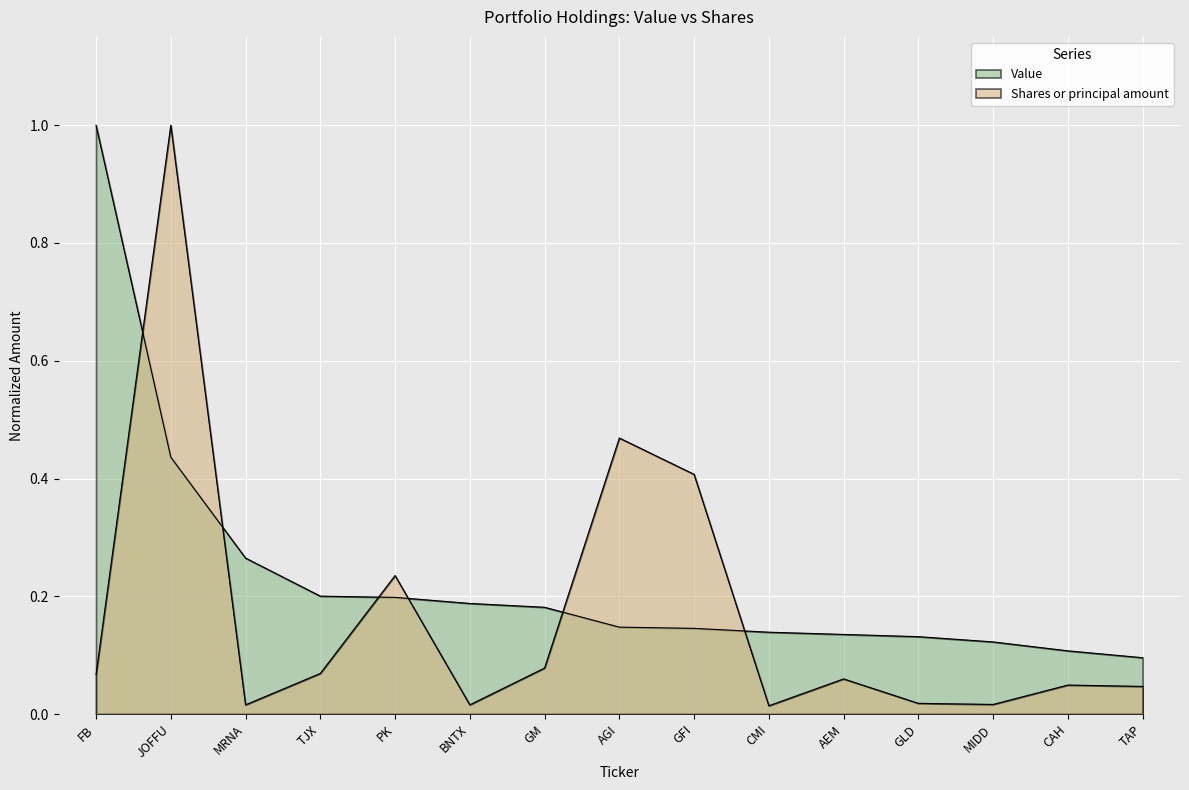

Count the number of categories in the chart.

15